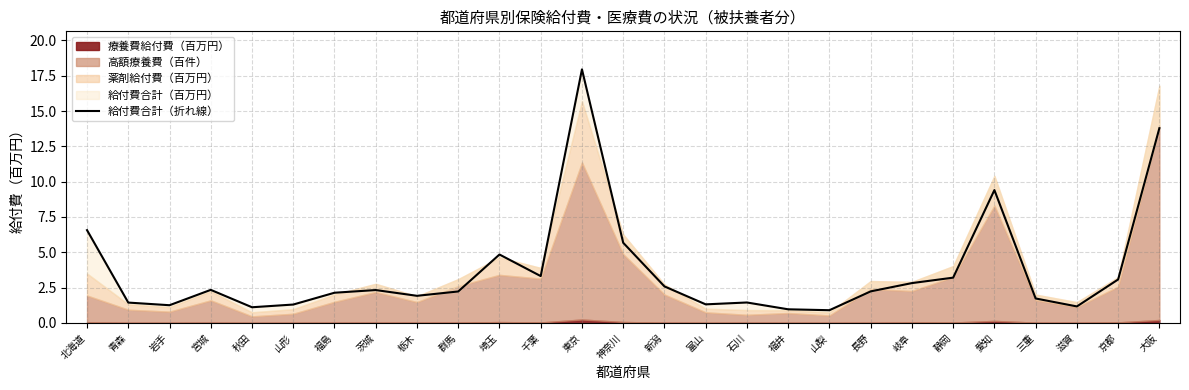

How many interior local peaks (higher than both neighbors) does the data have?

6